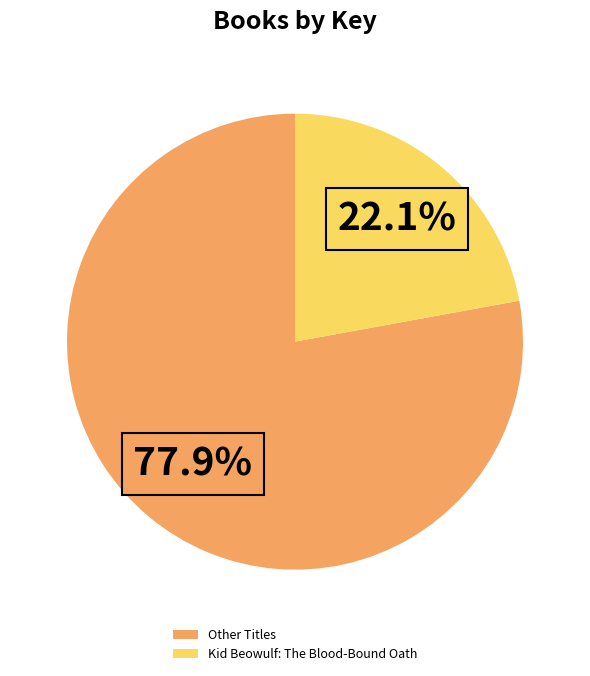

Rank the categories by value from highest to lowest.

Other Titles, Kid Beowulf: The Blood-Bound Oath